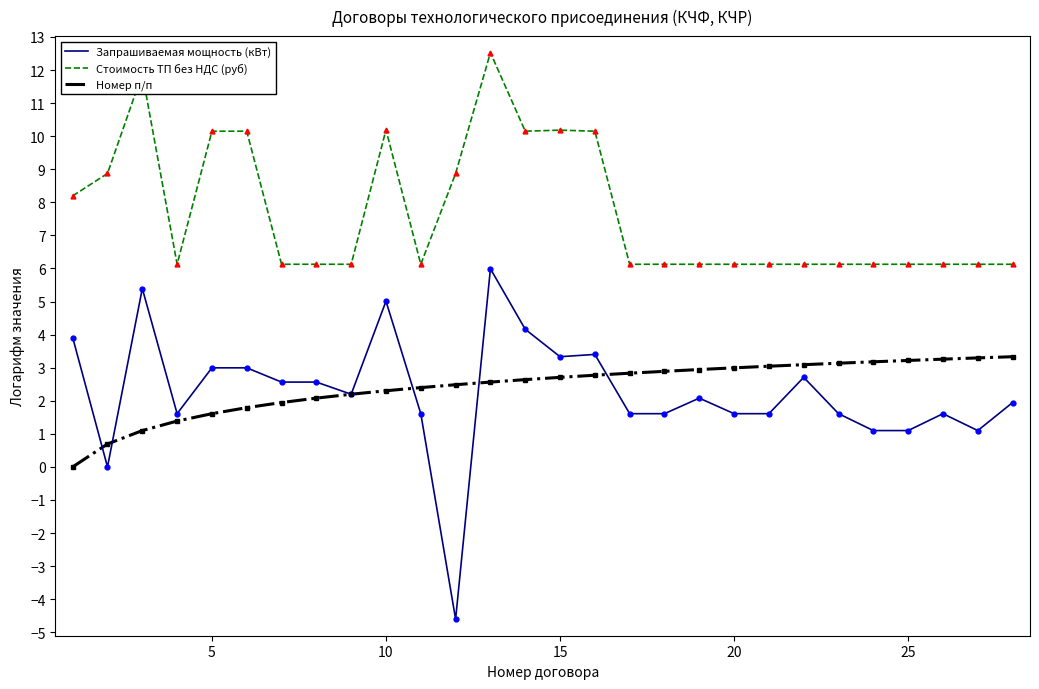

Does the chart display data point markers on the line(s)?

No